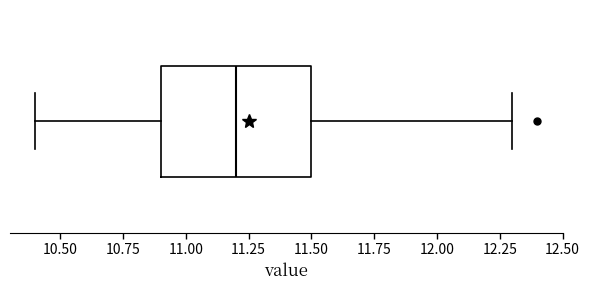

Transcribe this box plot: give where the median line is, the range the box spans, and where the two whiskers end, as read against the x-axis. The values are not printed on the chart, so give them approximately, as read against the axis.

median 11.2, box 10.9 to 11.5, whiskers 10.4 to 12.3